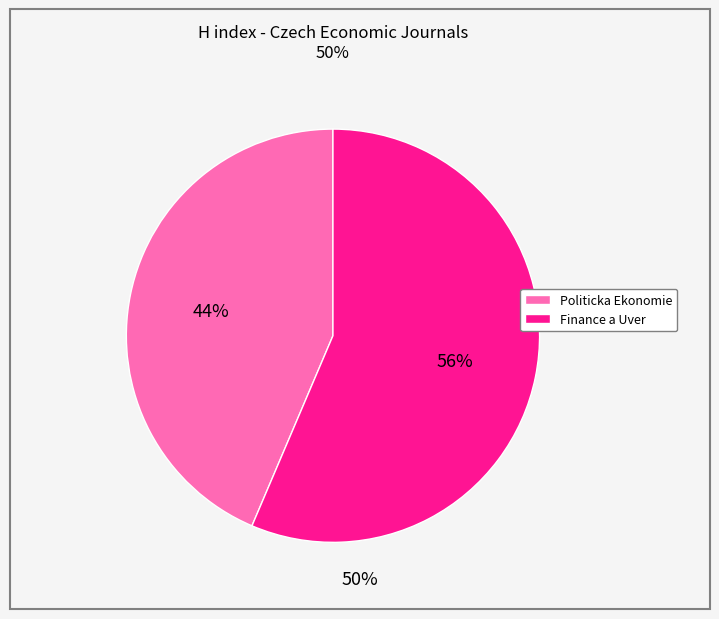

To the nearest percent, what is the average slice percentage?

50%